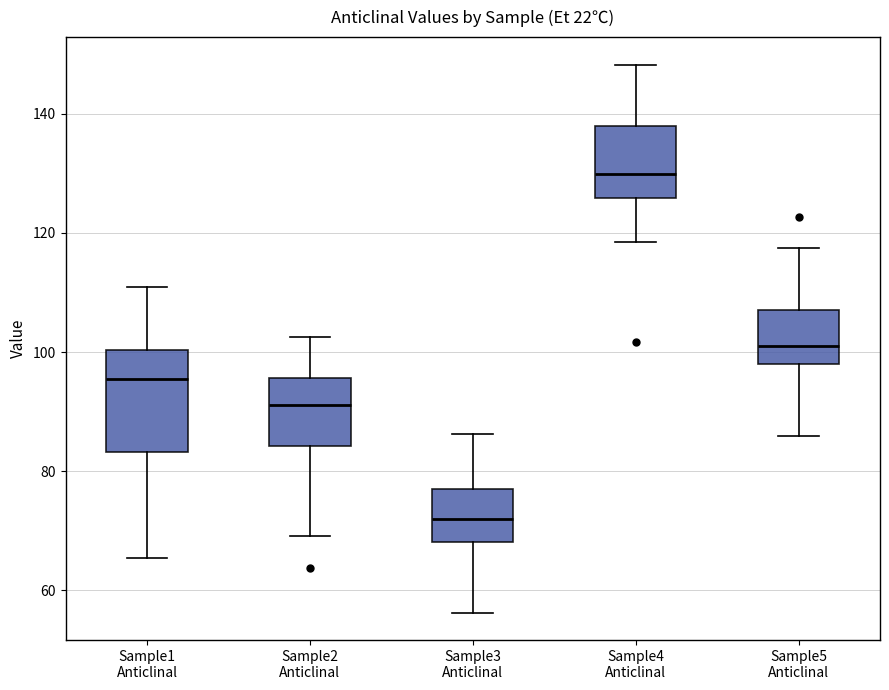

Which box has the highest median line?

Sample4 Anticlinal